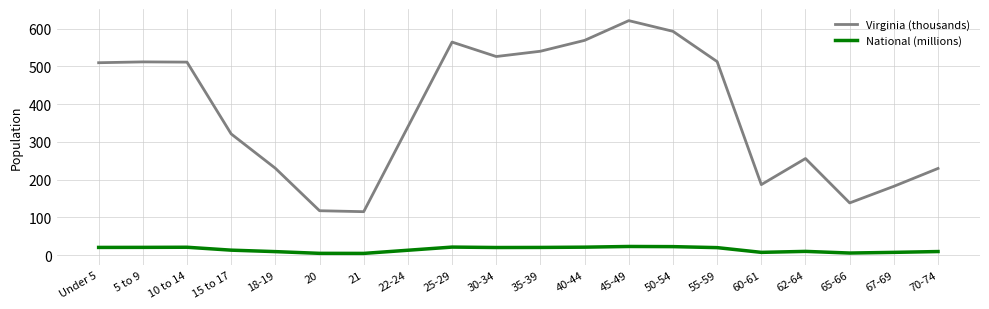

At 30-34, list the series in order from largest to smallest.

Virginia (thousands), National (millions)